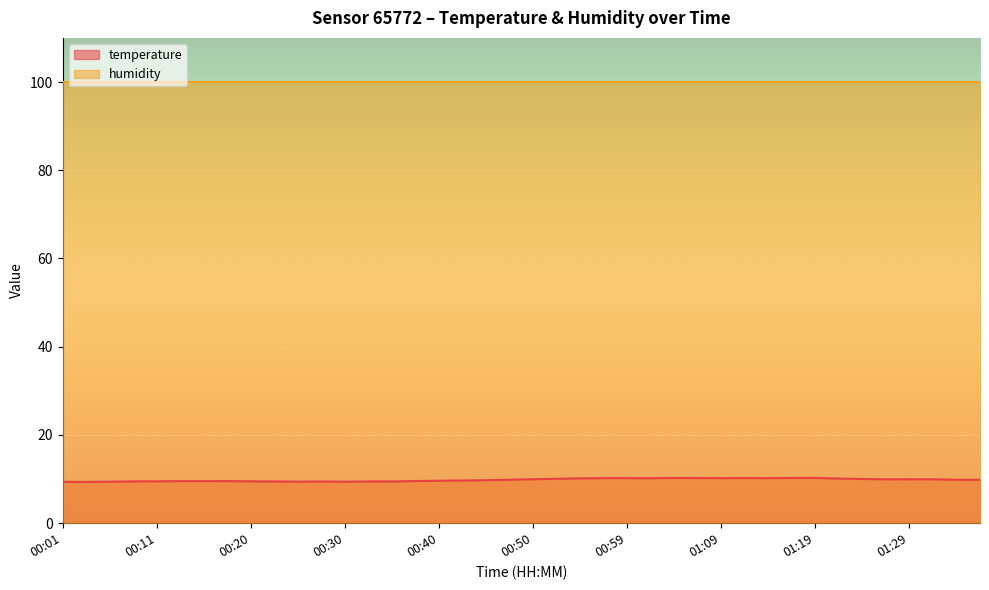

What is the average value?

9.8